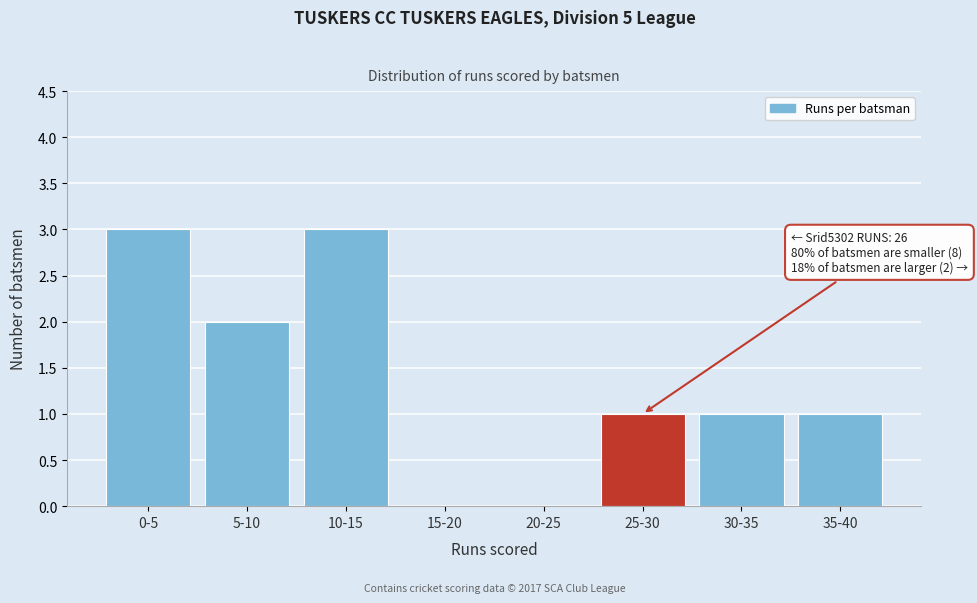

Reading left to right, extract all data points from this chart.

0-5=3	5-10=2	10-15=3	15-20=0	20-25=0	25-30=1	30-35=1	35-40=1